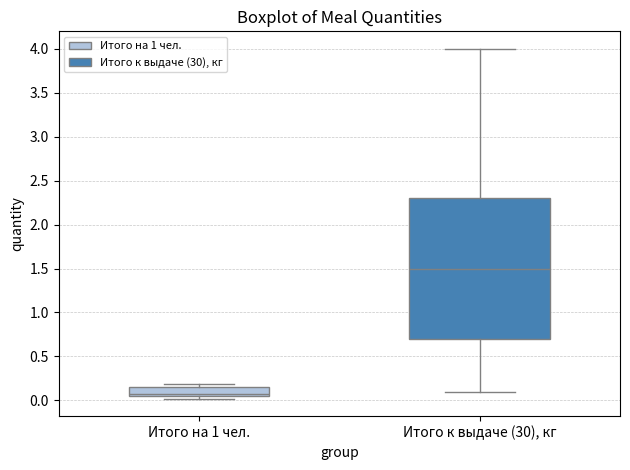

Reading left to right, read every box against the y-axis: the position of its median line, the range the box covers, and the ends of its whiskers. The values are not printed on the chart, so give them approximately, as read against the axis.

Итого на 1 чел.: median 0.10, box 0.05 to 0.15, whiskers 0.00 to 0.20
Итого к выдаче (30), кг: median 1.50, box 0.70 to 2.30, whiskers 0.10 to 4.00